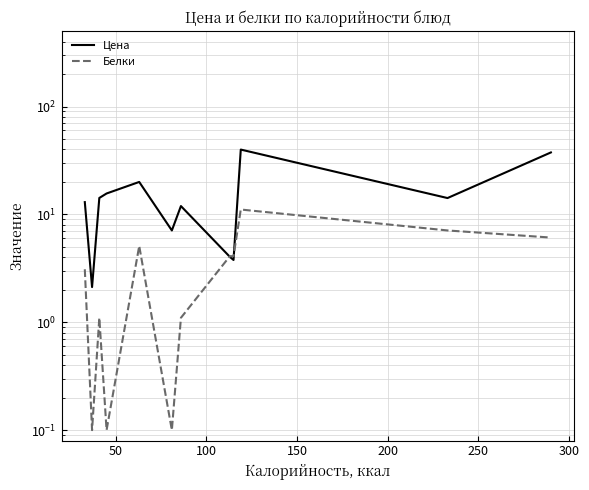

Does the chart display data point markers on the line(s)?

No